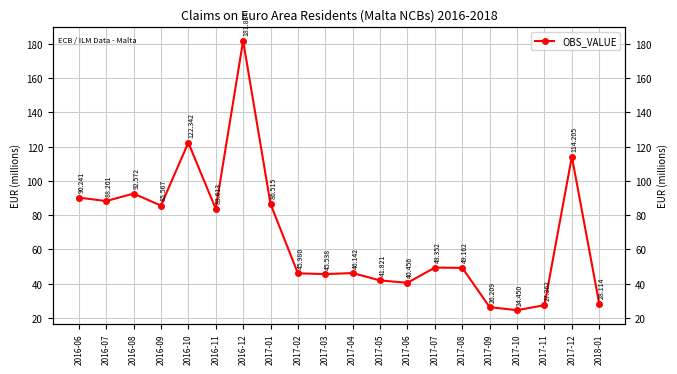

Which label corresponds to the largest value in the chart?

2016-12